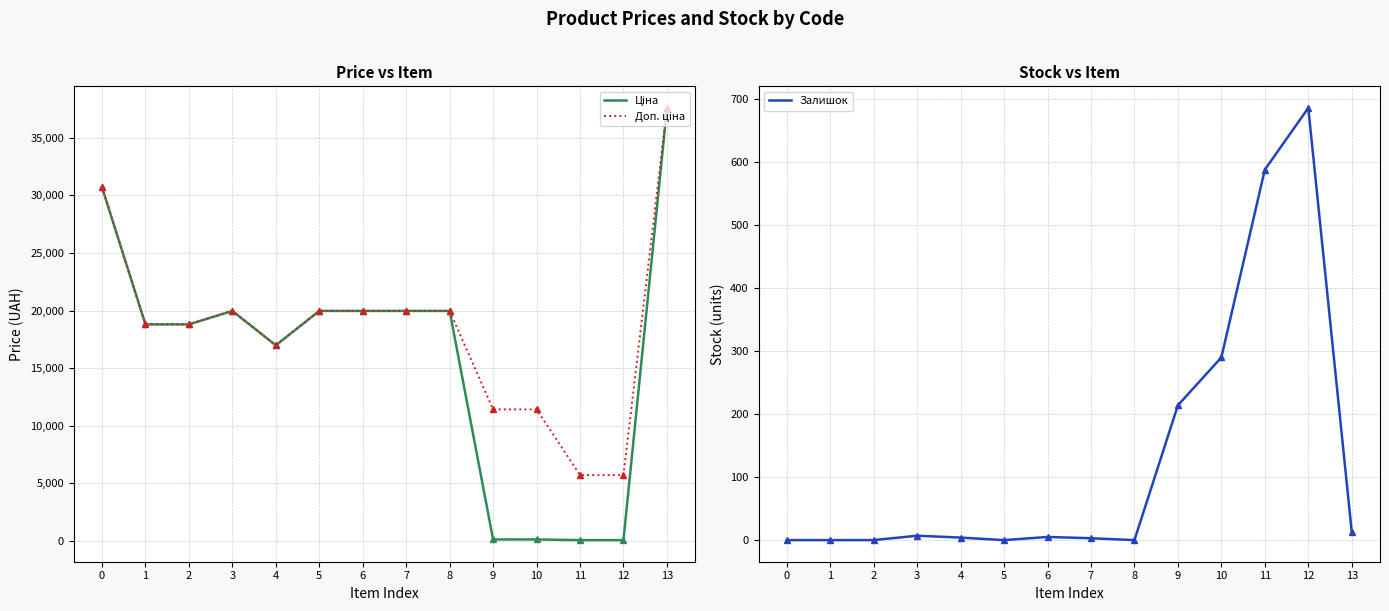

Reading left to right, extract all data points from this chart.

Ціна: 0=30717.1	1=18796.8	2=18796.8	3=19964.2	4=16976.3	5=19964.2	6=19964.2	7=19964.2	8=19964.2	9=114.1	10=114.1	11=57.0	12=57.0	13=37593.6
Доп. ціна: 0=30717.1	1=18796.8	2=18796.8	3=19964.2	4=16976.3	5=19964.2	6=19964.2	7=19964.2	8=19964.2	9=11410.0	10=11410.0	11=5705.0	12=5705.0	13=37593.6
Залишок: 0=0.0	1=0.0	2=0.0	3=7.0	4=4.0	5=0.0	6=5.0	7=3.0	8=0.0	9=214.0	10=290.0	11=588.0	12=686.0	13=13.0